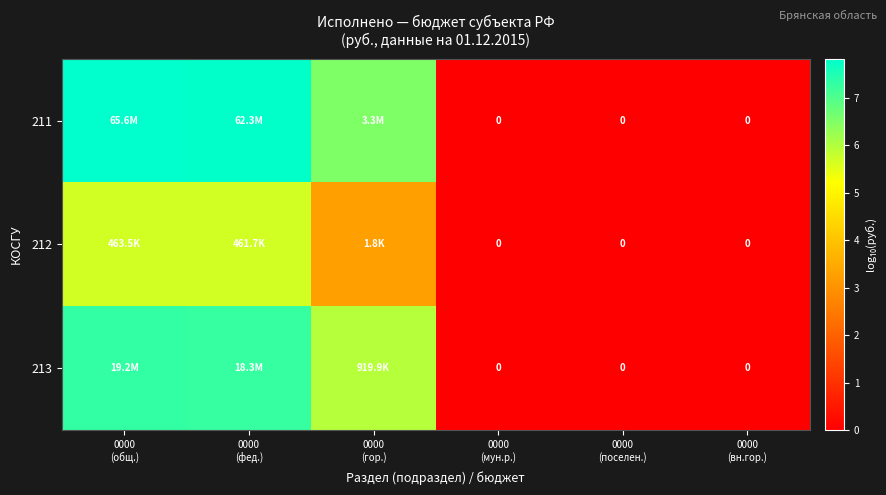

Count the number of categories in the chart.

6